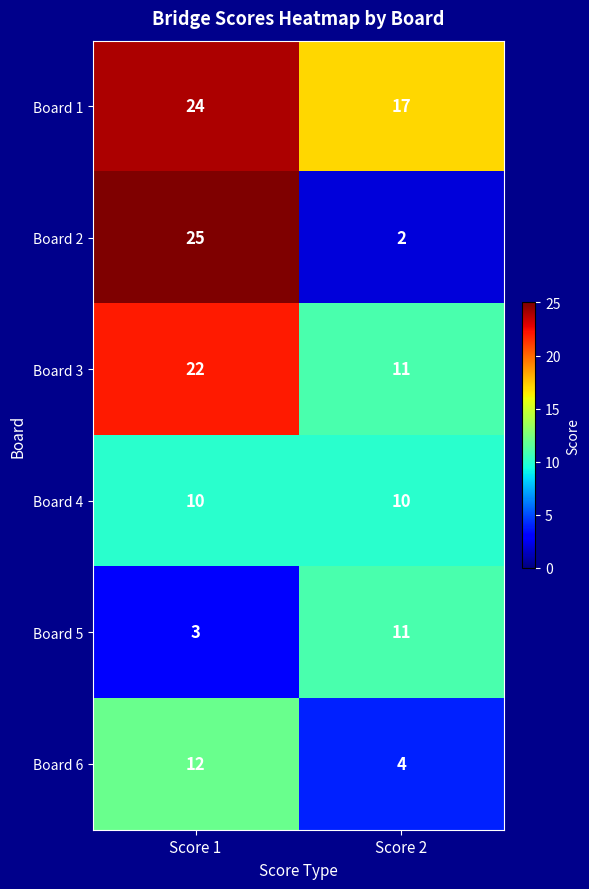

Which series changed the most between Score 1 and Score 2?

Board 2